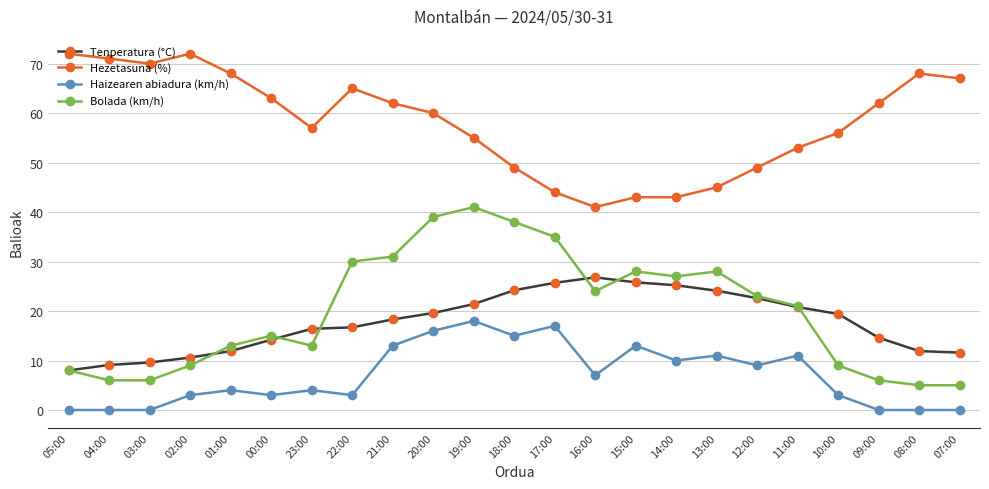

What is the label of the 22nd point from the right?

04:00